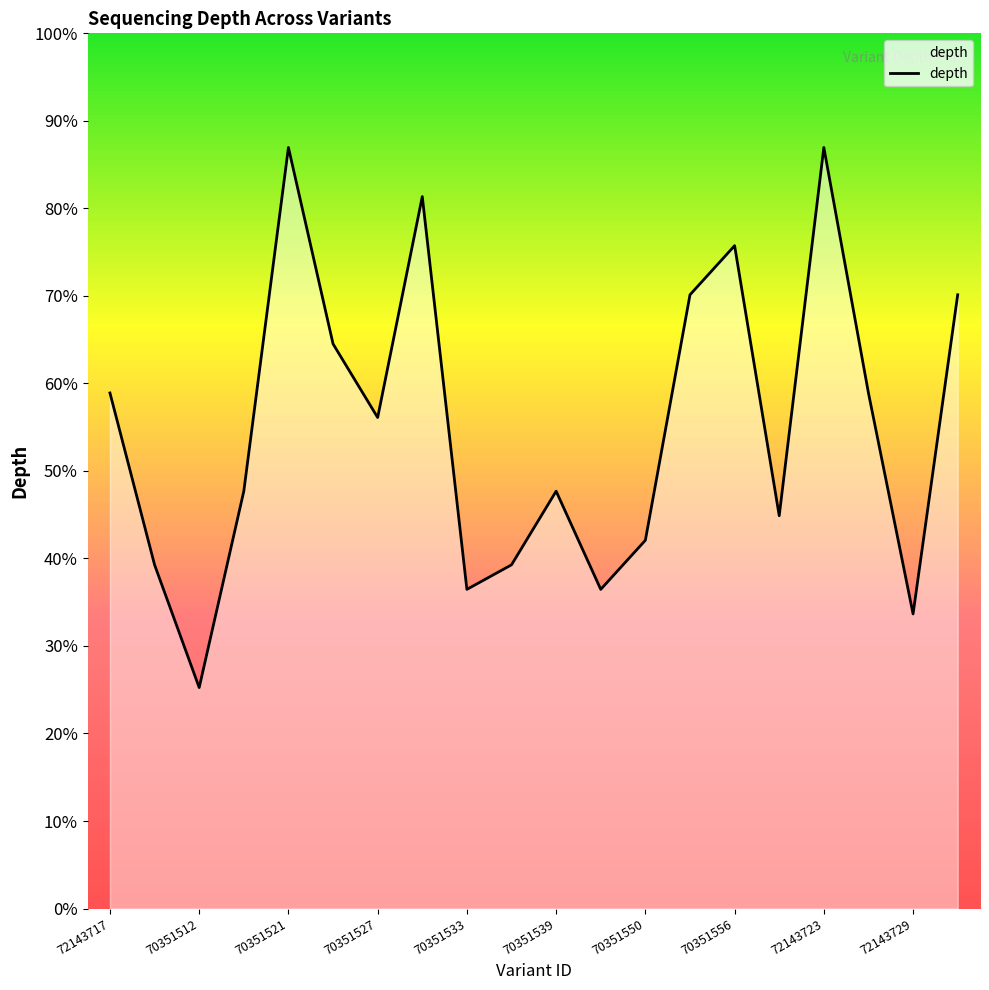

Does the chart display data point markers on the line(s)?

No